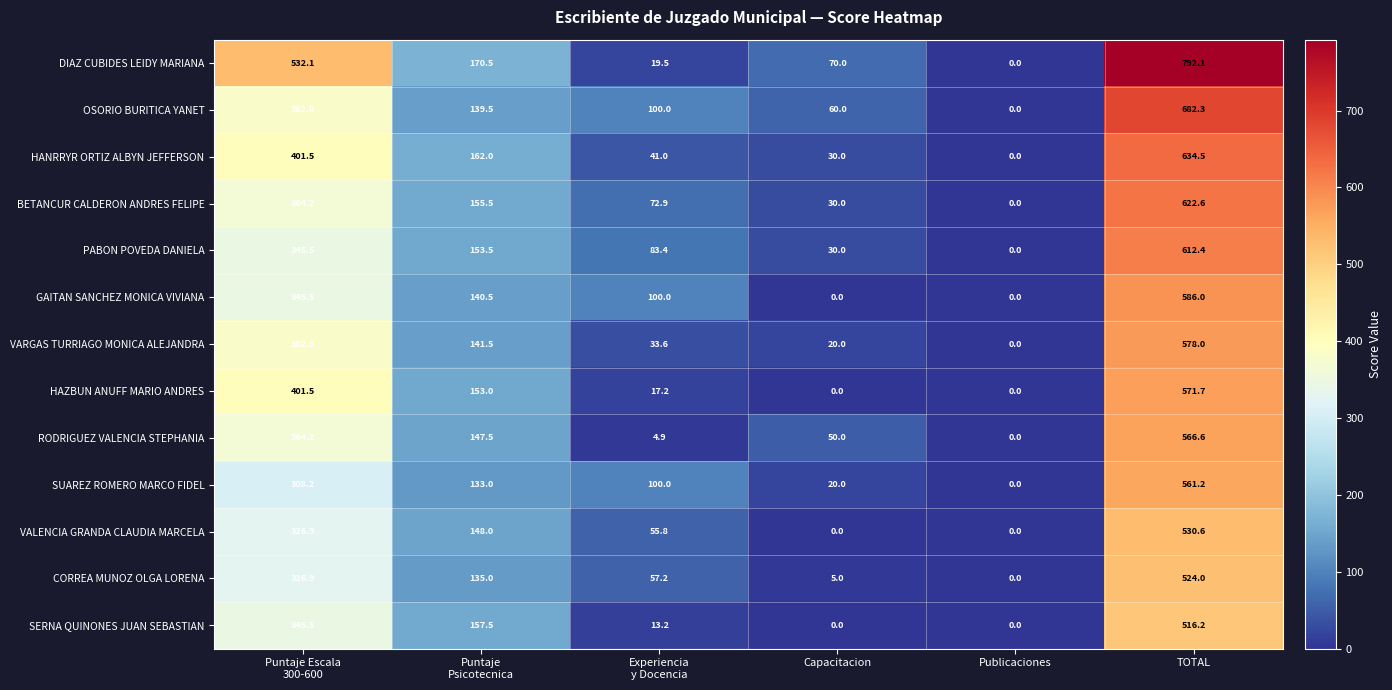

What is the maximum value shown in the chart?

792.1